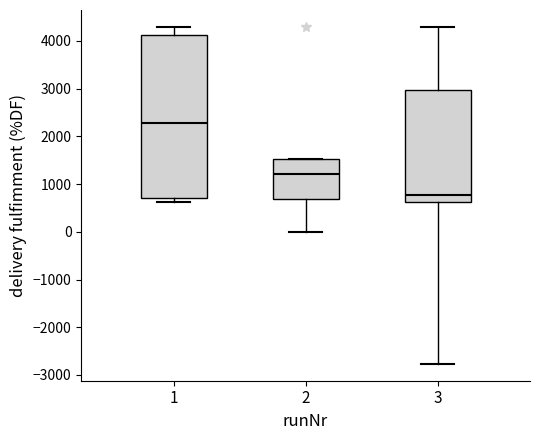

Which box has the lowest median line?

3